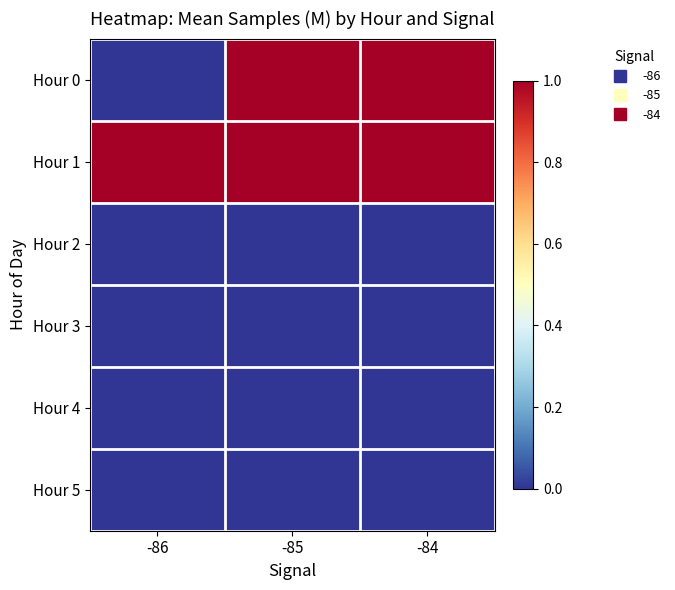

Reading left to right, transcribe all the data shown in this chart.

Hour 0: -86=0.0	-85=1.0	-84=1.0
Hour 1: -86=1.0	-85=1.0	-84=1.0
Hour 2: -86=0.0	-85=0.0	-84=0.0
Hour 3: -86=0.0	-85=0.0	-84=0.0
Hour 4: -86=0.0	-85=0.0	-84=0.0
Hour 5: -86=0.0	-85=0.0	-84=0.0